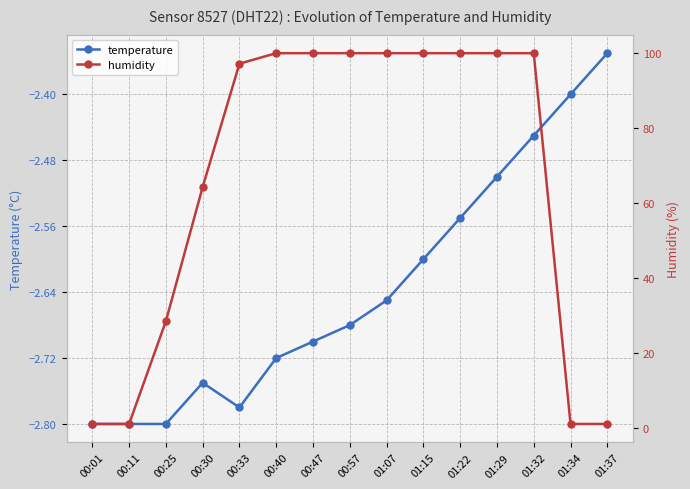

True or false: temperature has a value of -3.5 at 01:07.

False